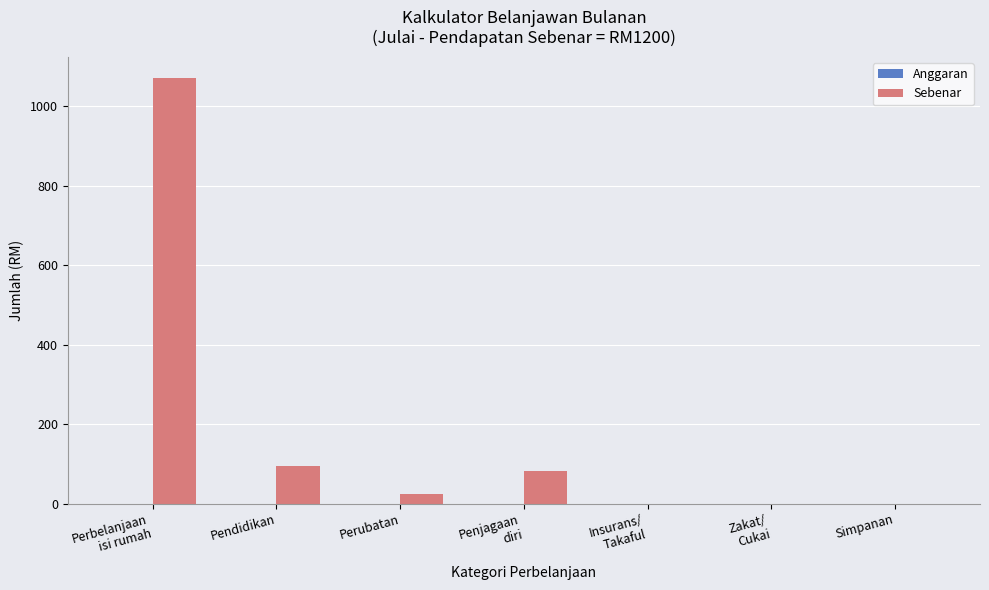

The chart shows a value of 24.2 at Perubatan. True or false?

True